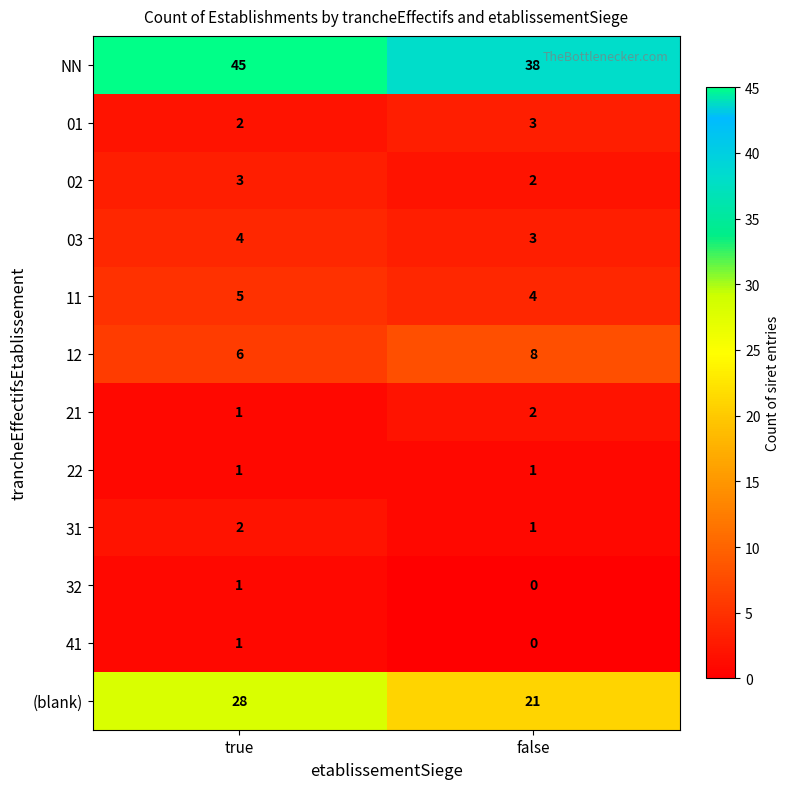

Which series has the largest total across all categories?

NN